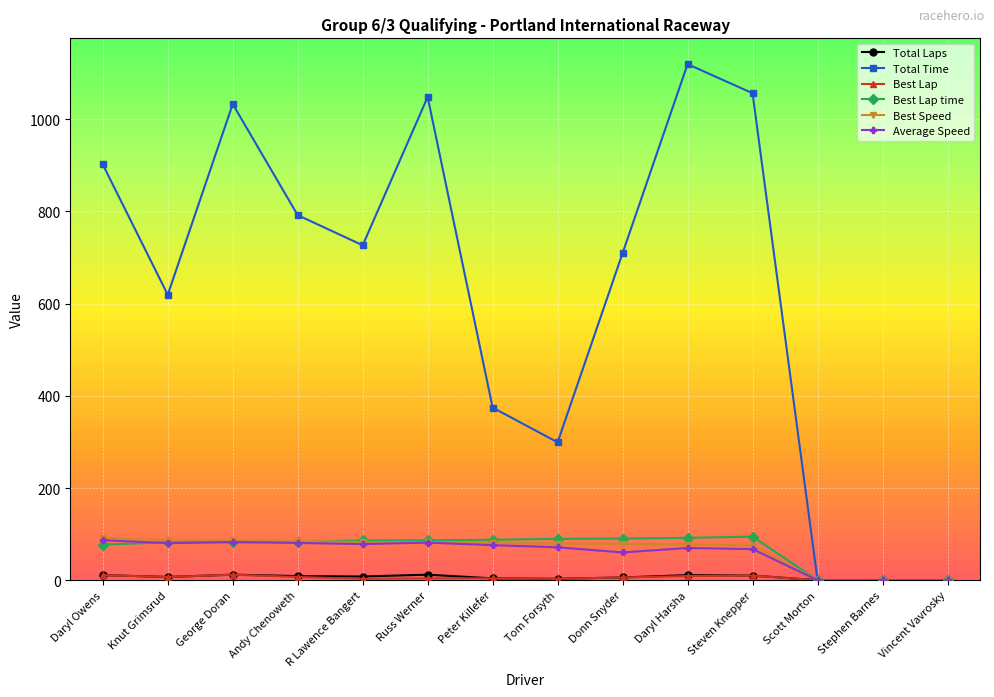

In Total Time, how many points are higher than both neighbors (excluding endpoints)?

3